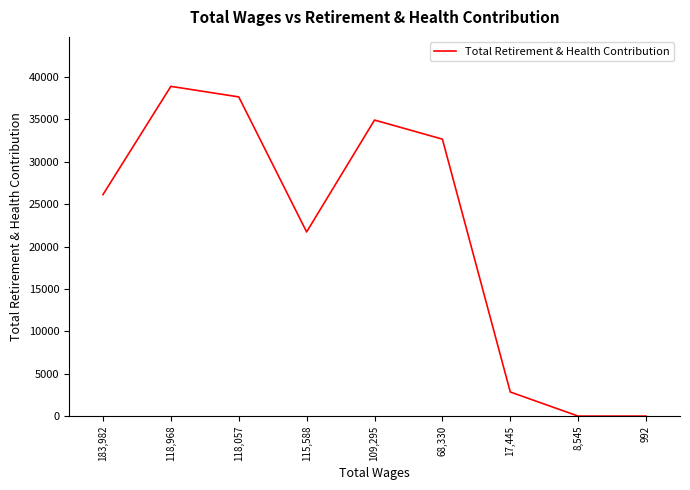

What is the change in value from 115,588 to 109,295?

+13200